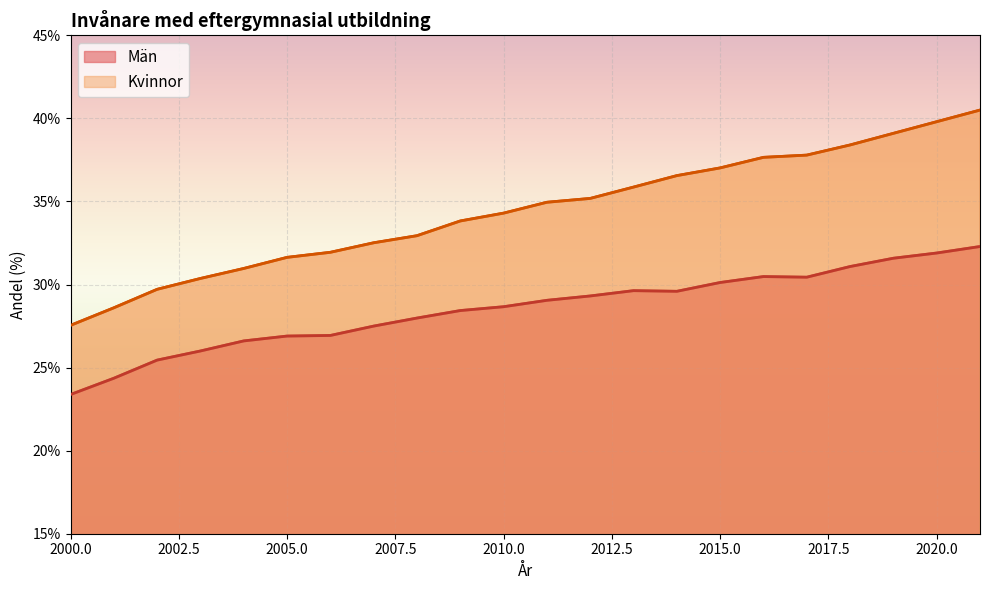

What is the difference between the Män values at 2007 and 2006?

0.6